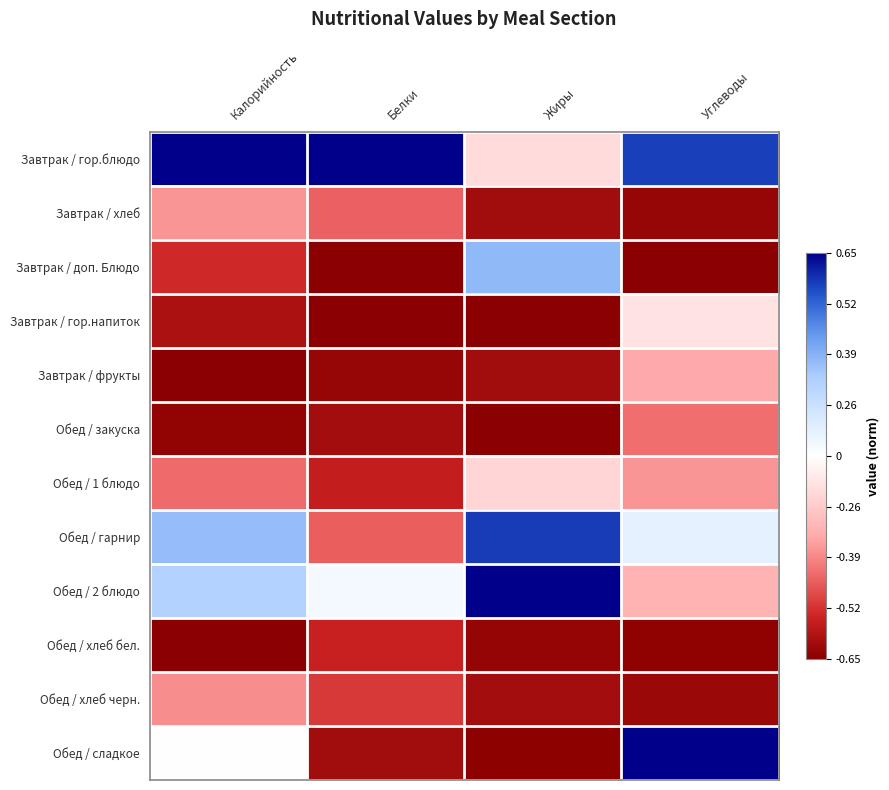

Reading left to right, list all the values displayed in this chart.

Завтрак / гор.блюдо: Калорийность=1.0	Белки=1.0	Жиры=-0.2	Углеводы=0.8
Завтрак / хлеб: Калорийность=-0.5	Белки=-0.6	Жиры=-0.9	Углеводы=-1.0
Завтрак / доп. Блюдо: Калорийность=-0.8	Белки=-1.0	Жиры=0.5	Углеводы=-1.0
Завтрак / гор.напиток: Калорийность=-0.9	Белки=-1.0	Жиры=-1.0	Углеводы=-0.1
Завтрак / фрукты: Калорийность=-1.0	Белки=-1.0	Жиры=-0.9	Углеводы=-0.4
Обед / закуска: Калорийность=-1.0	Белки=-0.9	Жиры=-1.0	Углеводы=-0.6
Обед / 1 блюдо: Калорийность=-0.6	Белки=-0.8	Жиры=-0.2	Углеводы=-0.5
Обед / гарнир: Калорийность=0.5	Белки=-0.6	Жиры=0.9	Углеводы=0.1
Обед / 2 блюдо: Калорийность=0.4	Белки=0.0	Жиры=1.0	Углеводы=-0.4
Обед / хлеб бел.: Калорийность=-1.0	Белки=-0.8	Жиры=-1.0	Углеводы=-1.0
Обед / хлеб черн.: Калорийность=-0.5	Белки=-0.7	Жиры=-0.9	Углеводы=-0.9
Обед / сладкое: Калорийность=-0.0	Белки=-0.9	Жиры=-1.0	Углеводы=1.0